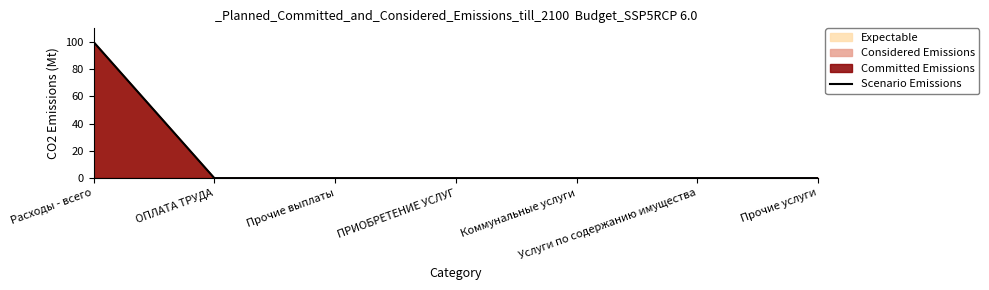

True or false: the data has more than 1 interior local peaks.

False